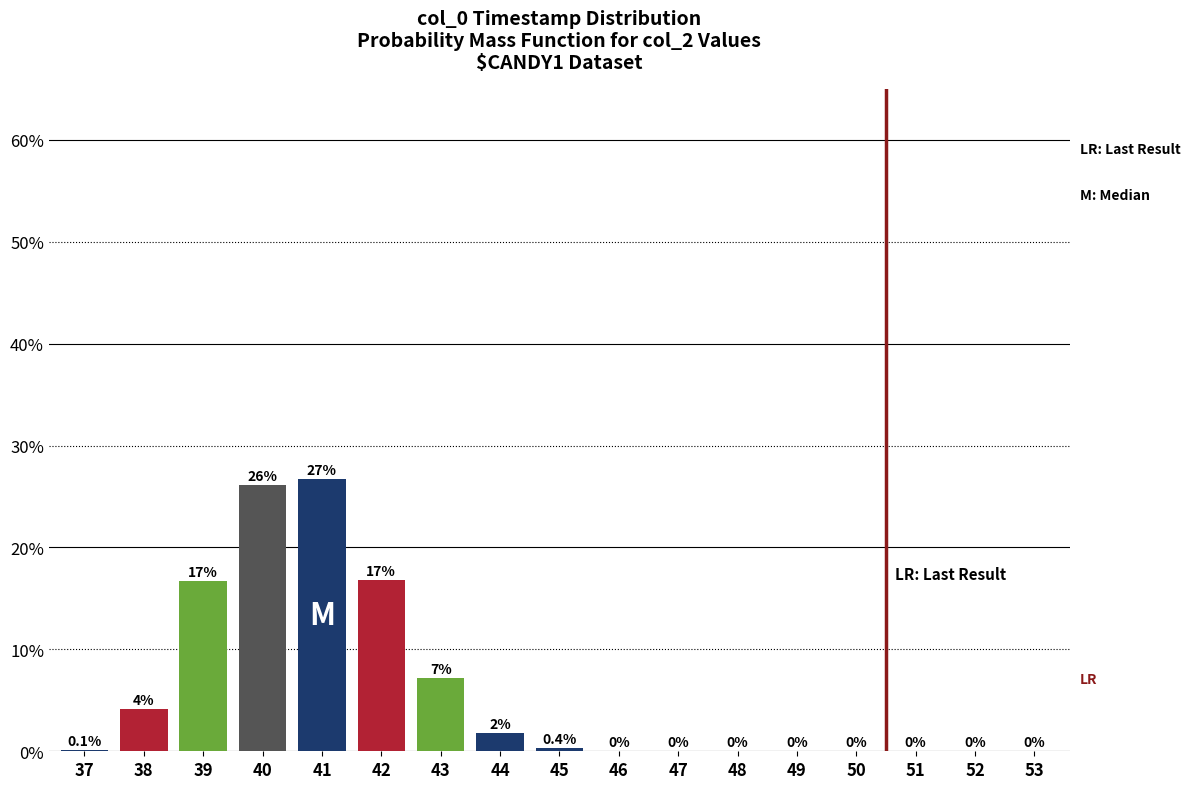

Are the bars horizontal?

No